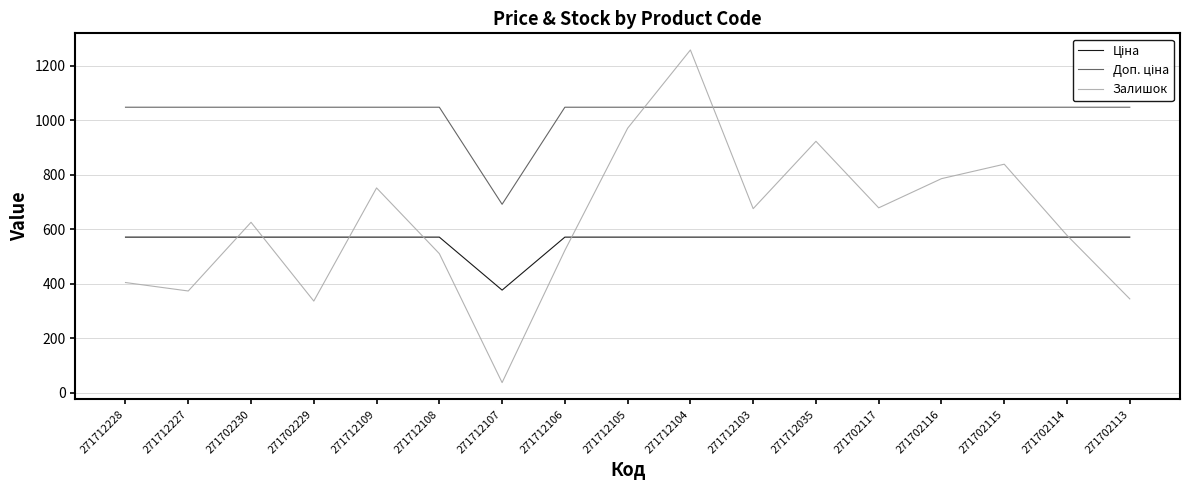

The Залишок series shows 38.0 at 271712107. True or false?

True